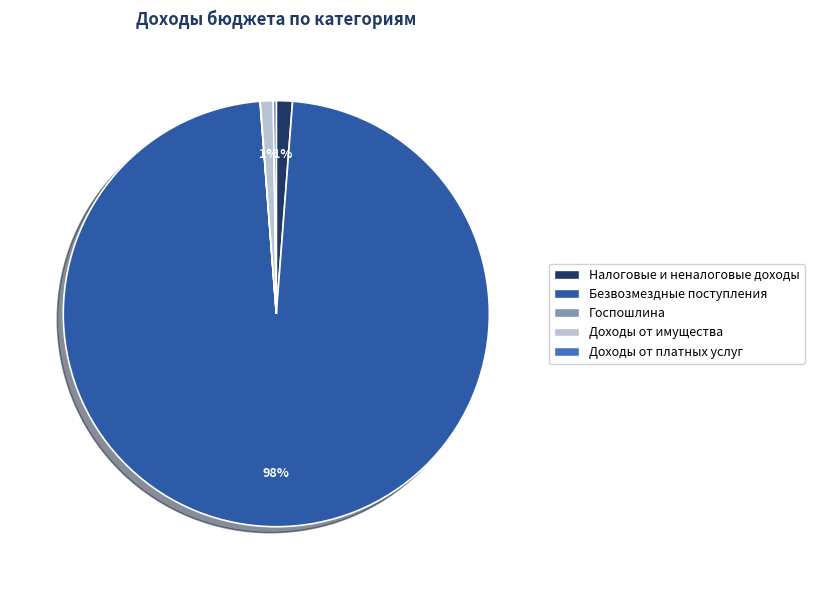

What is the largest slice in the pie chart?

Безвозмездные поступления